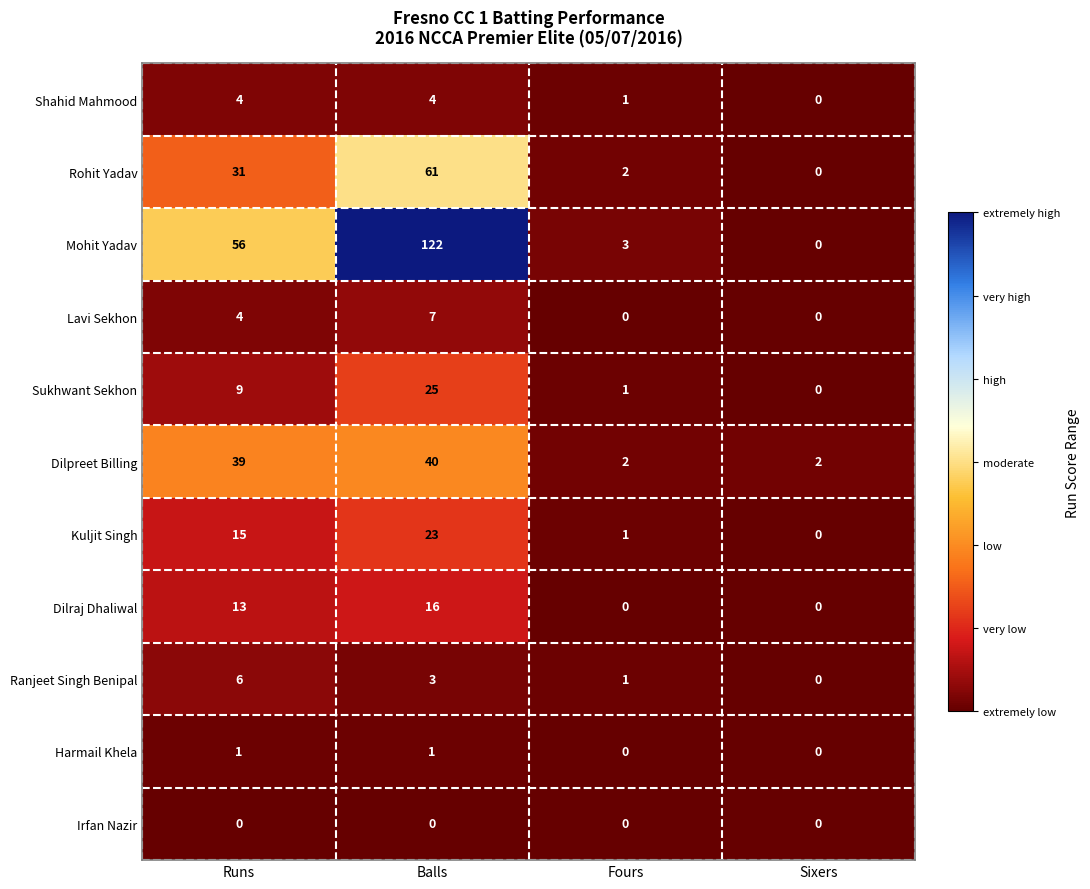

At which category does the chart reach its peak across all series?

Balls